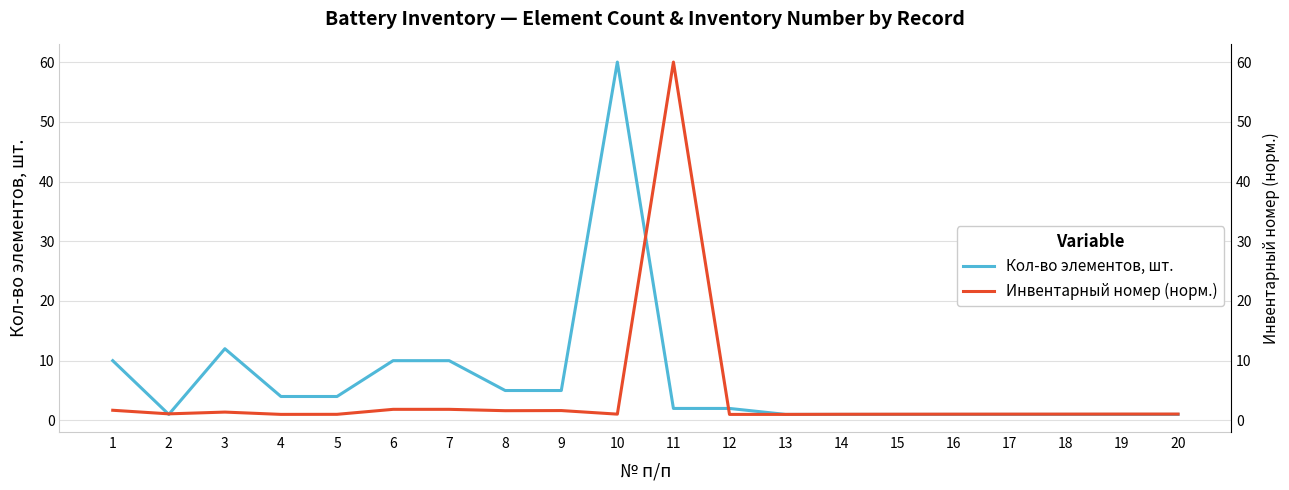

The Кол-во элементов, шт. series shows 4.0 at 5. True or false?

True